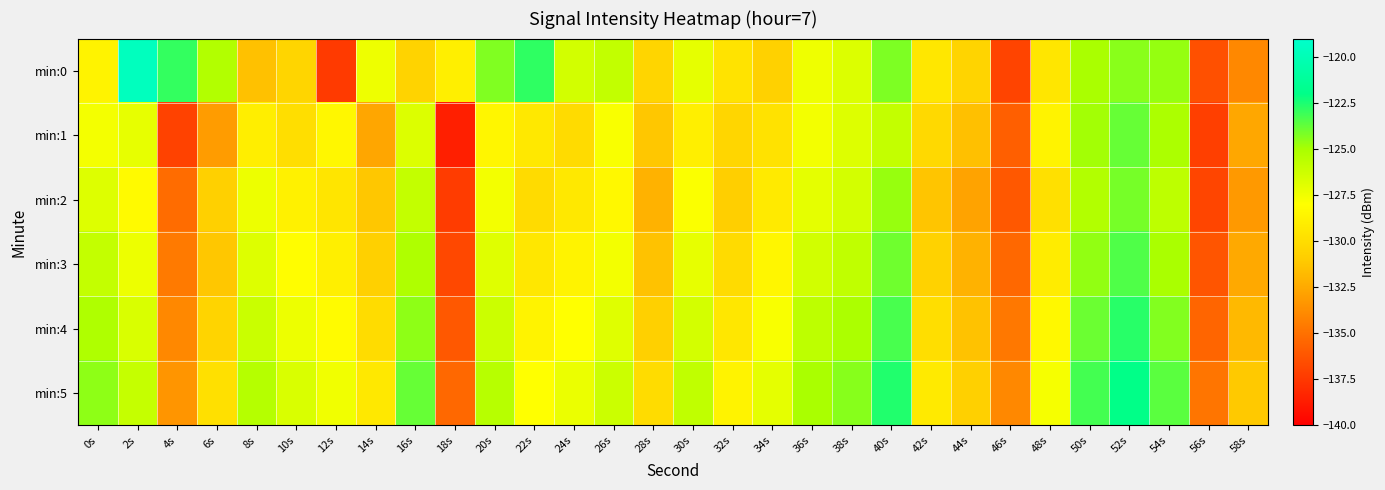

Rank the series at 30s from lowest to highest value.

min:1, min:2, min:3, min:0, min:4, min:5